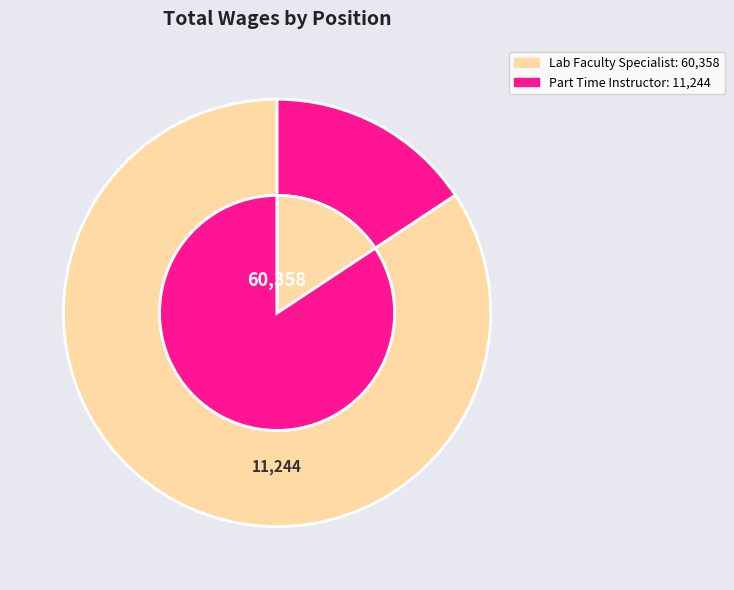

Does Part Time Instructor represent more than half of the total?

No